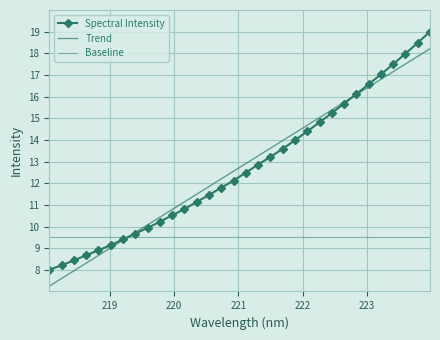

True or false: Trend has more than 0 points higher than both neighbors.

False